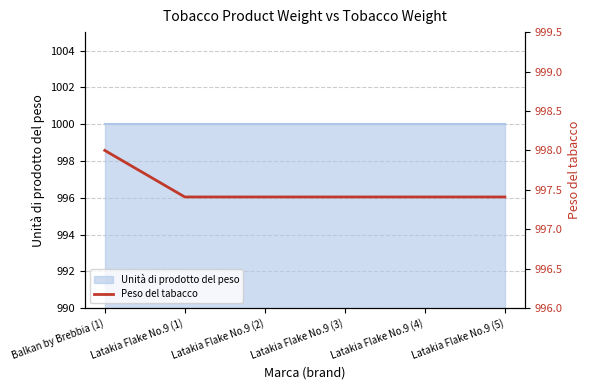

What is the change in value from Balkan by Brebbia (1) to Latakia Flake No.9 (1)?

-0.6